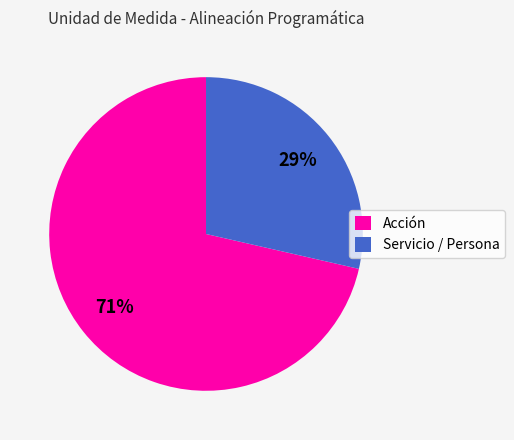

Rank the categories by value from lowest to highest.

Servicio / Persona, Acción